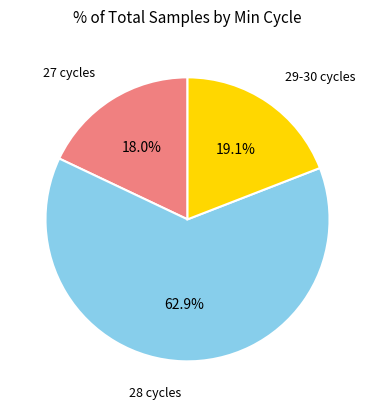

Between 28 cycles and 27 cycles, which is larger?

28 cycles